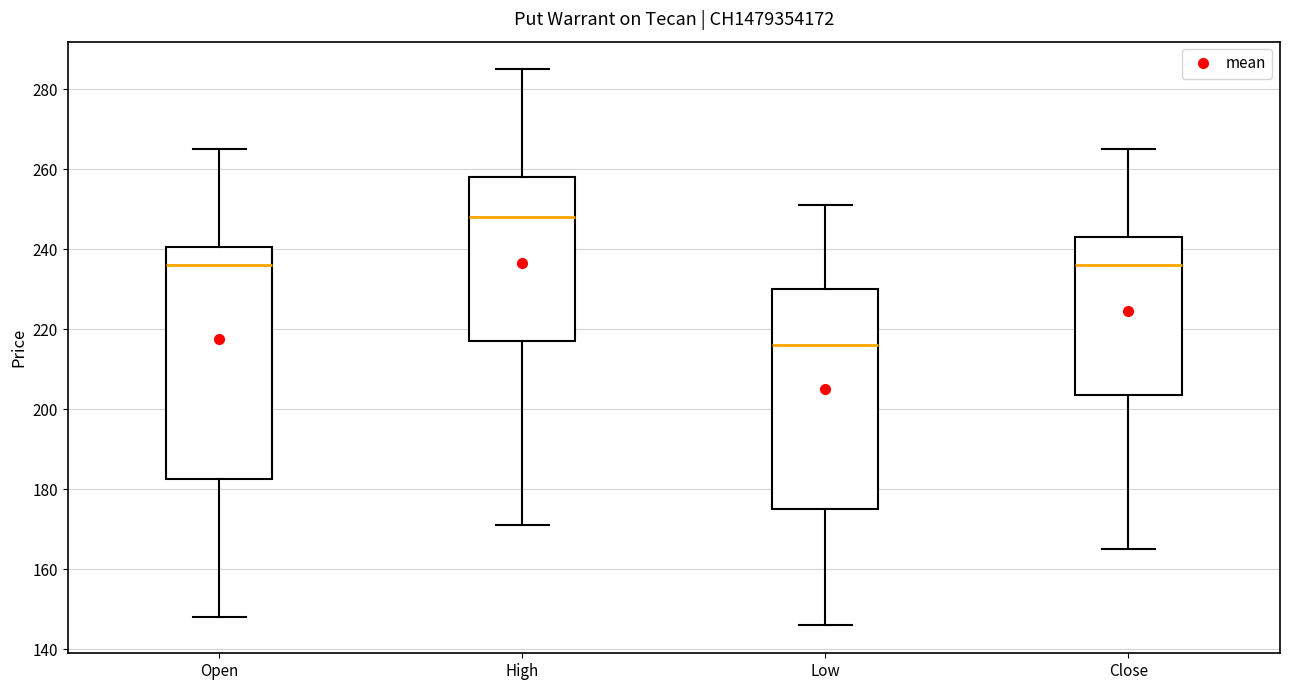

Reading left to right, transcribe this box plot: for each box, give where its median line is, the range the box spans, and where its two whiskers end, as read against the y-axis. The values are not printed on the chart, so give them approximately, as read against the axis.

Open: median 236, box 182 to 240, whiskers 148 to 266
High: median 248, box 218 to 258, whiskers 172 to 286
Low: median 216, box 176 to 230, whiskers 146 to 252
Close: median 236, box 204 to 244, whiskers 166 to 266